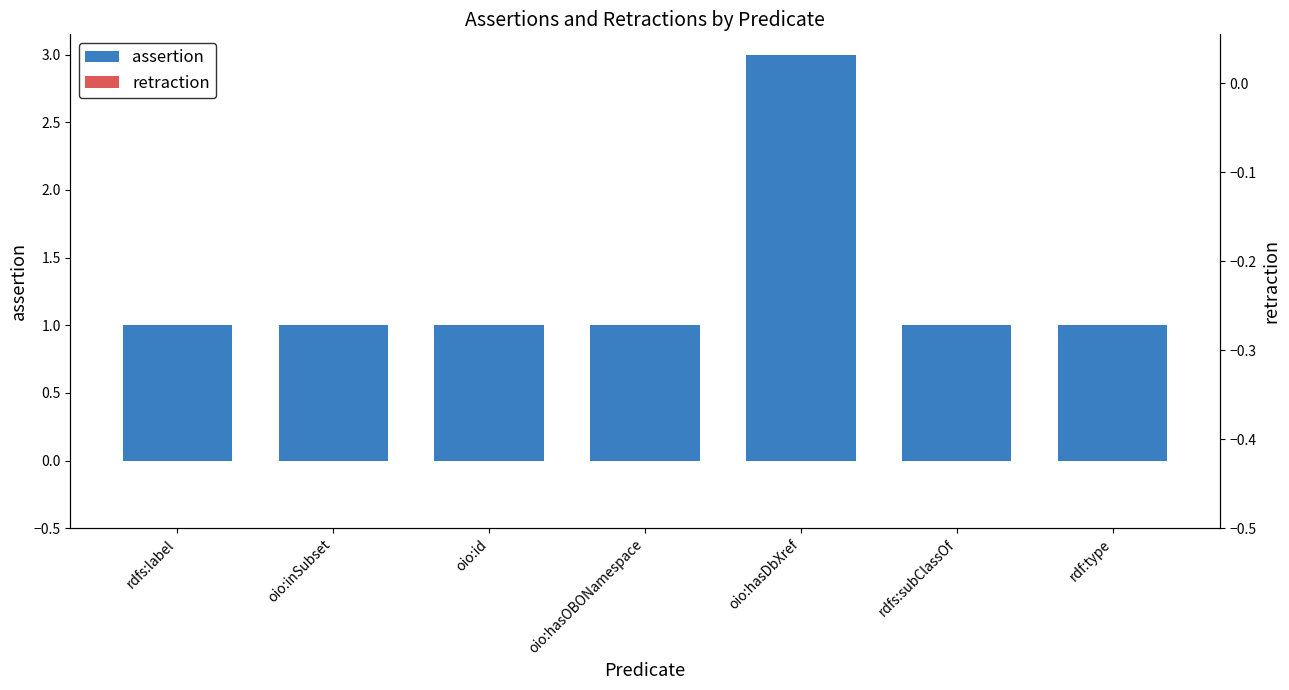

Which series has the widest spread of values?

assertion